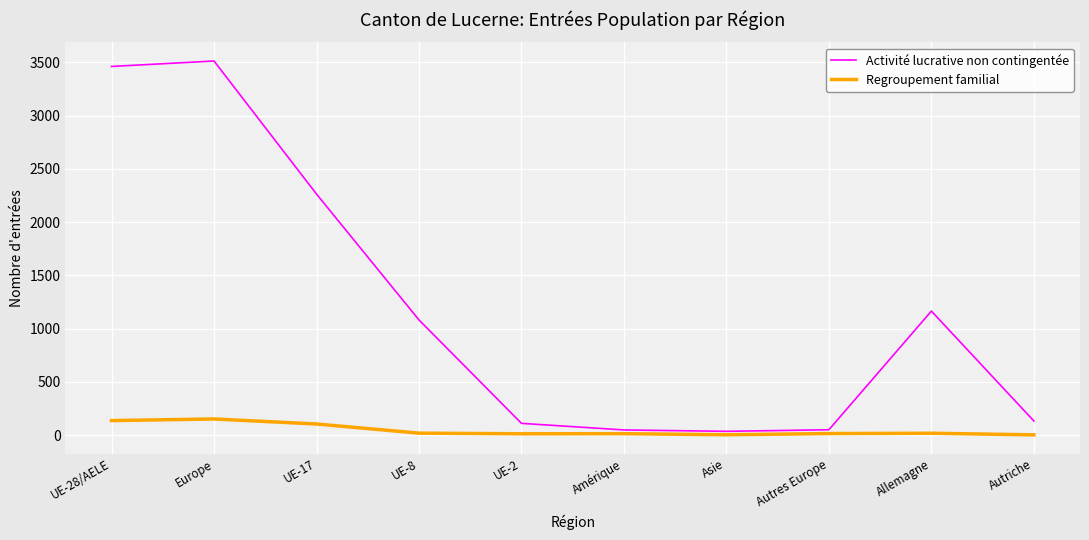

Where is the first local maximum for Activité lucrative non contingentée?

Europe